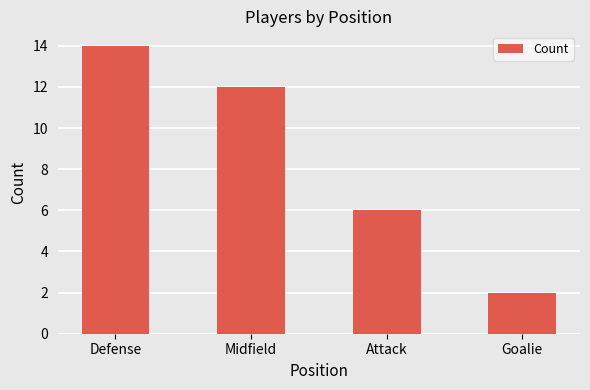

What is the label of the 3rd bar from the right?

Midfield